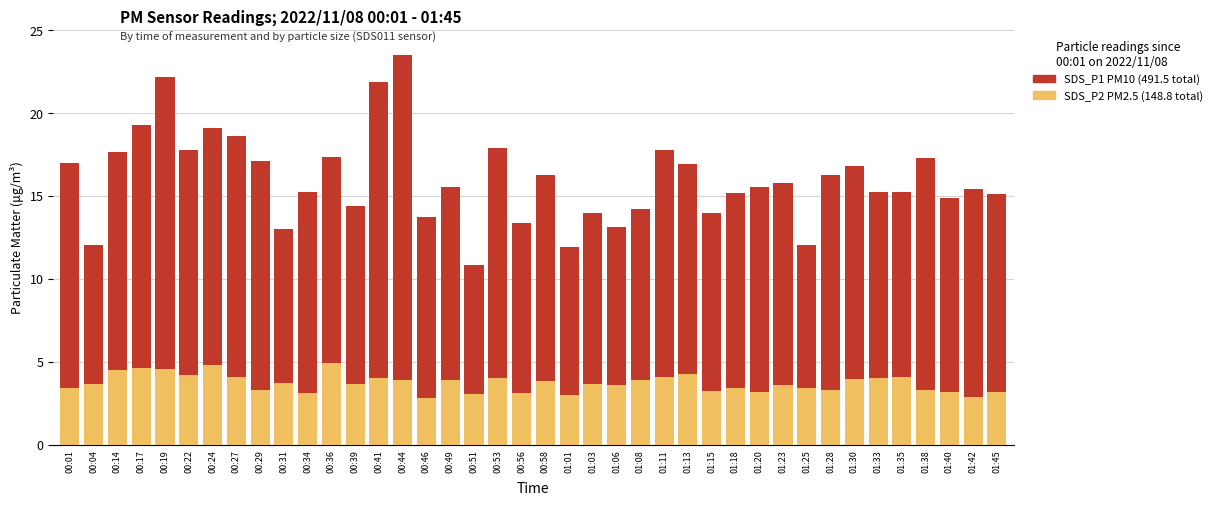

At which category is the sum across all series the highest?

00:44